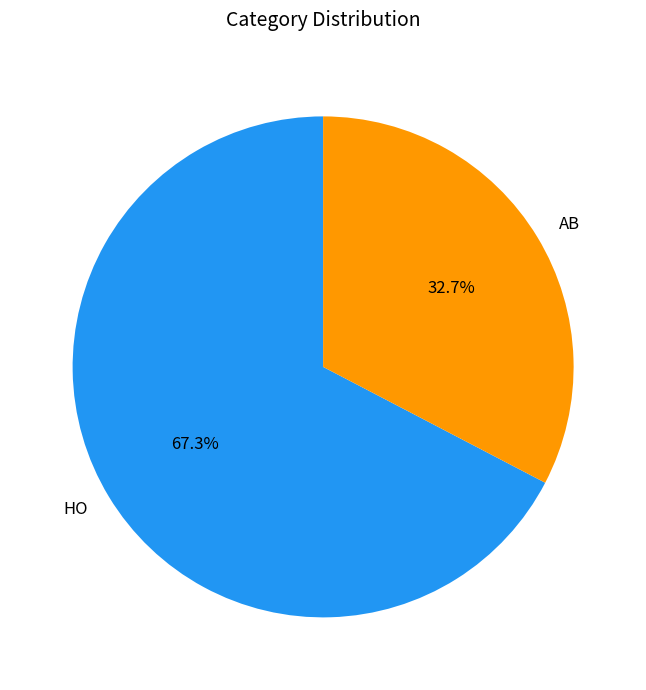

Is it true that AB is 25% of the pie?

False